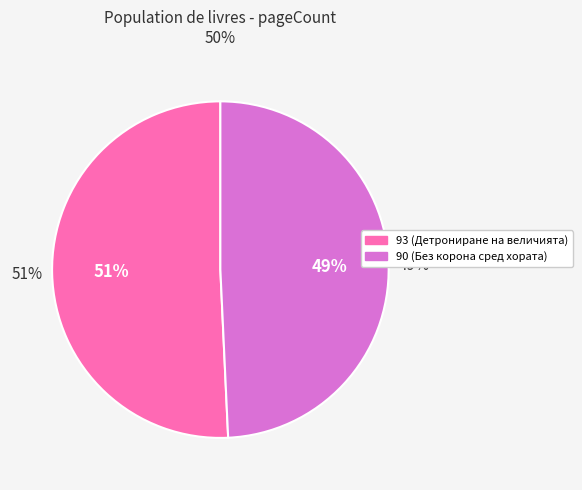

To the nearest percent, what is the combined percentage of 90 and 93?

100%